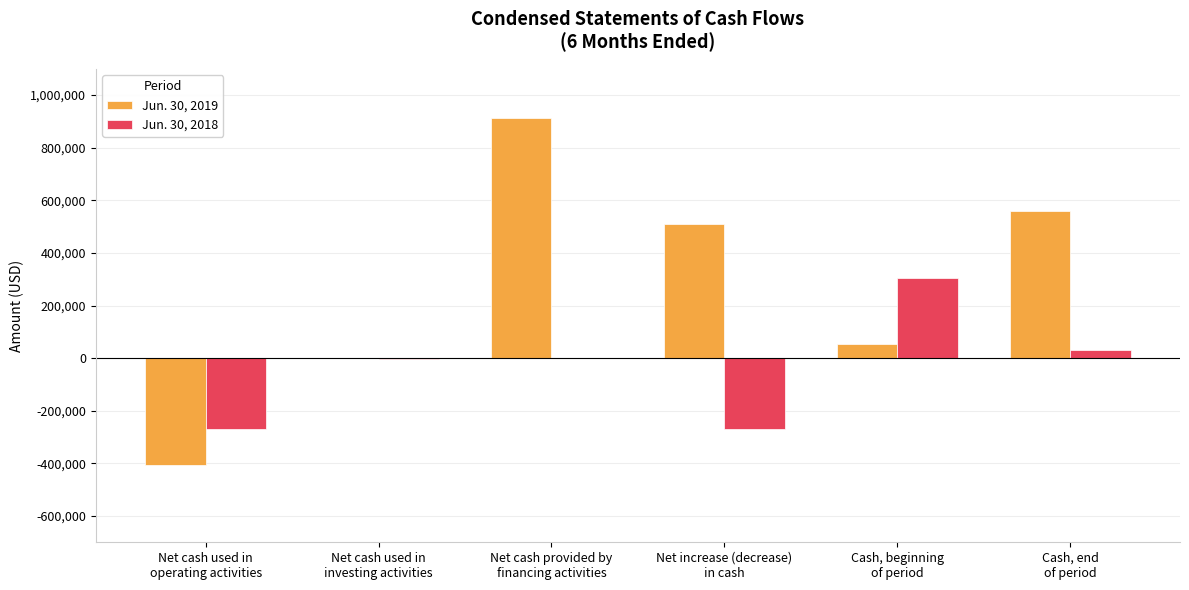

How many groups of bars are there?

6